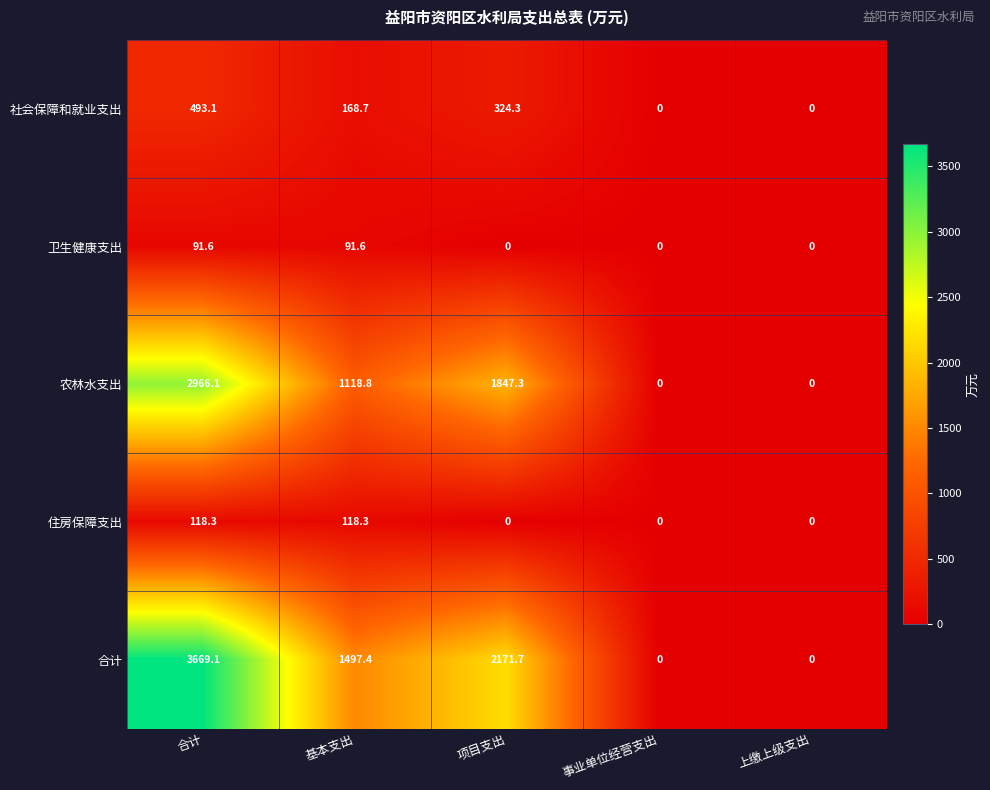

Which series has the widest spread of values?

合计